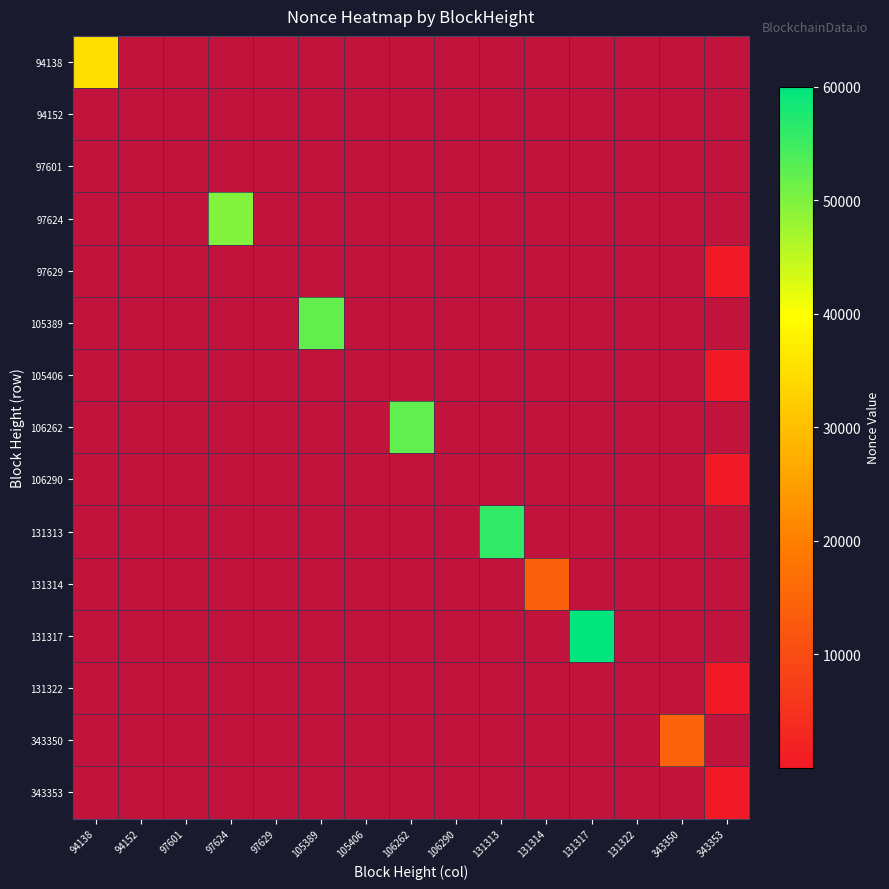

Rank the series by their maximum value, from highest to lowest.

131317, 131313, 106262, 105389, 97624, 94138, 343350, 131314, 343353, 131322, 106290, 105406, 97629, 94152, 97601